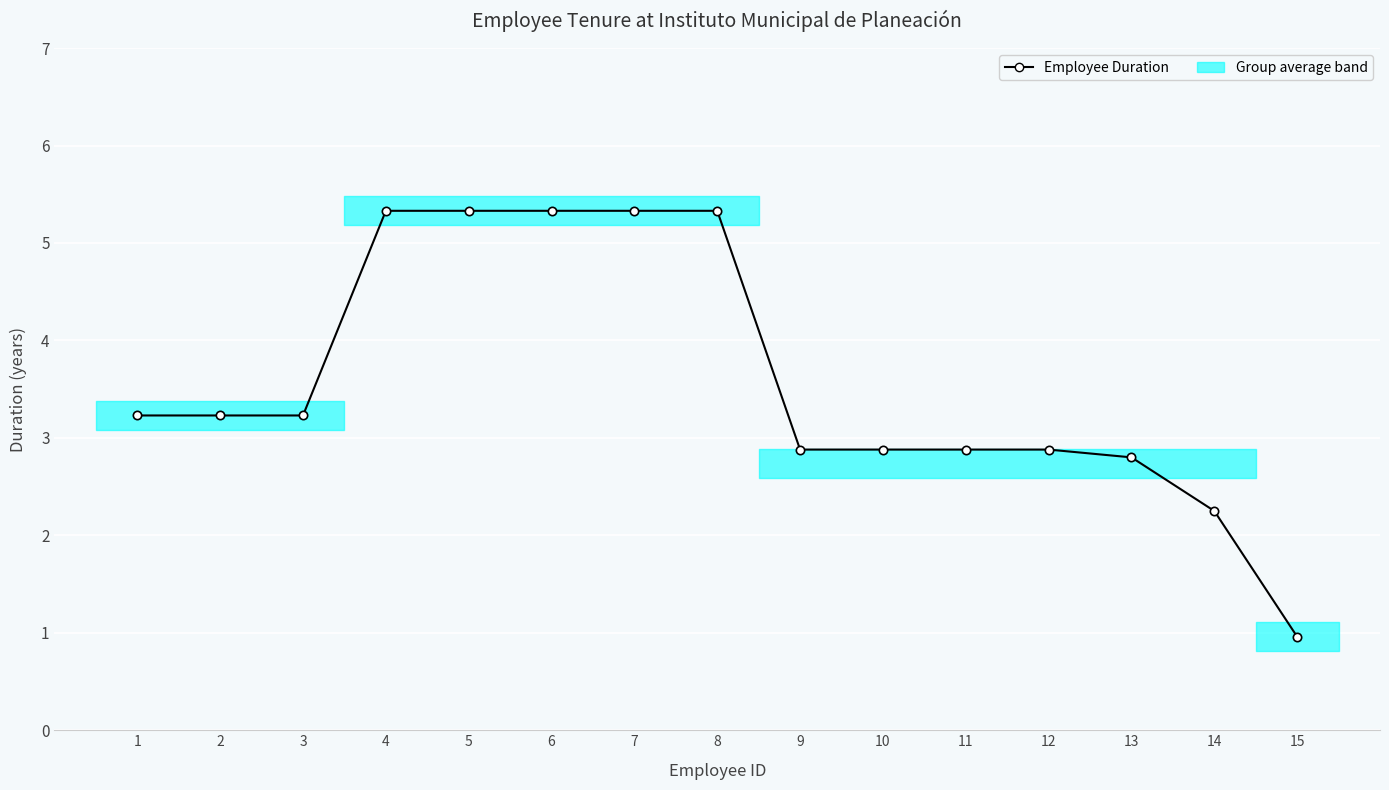

What is the value of the 7th point from the left?

5.3